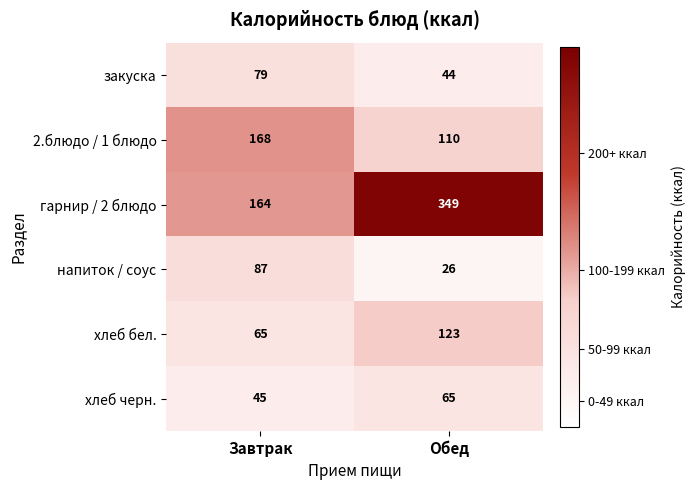

What is the total value across all series at Обед?

717